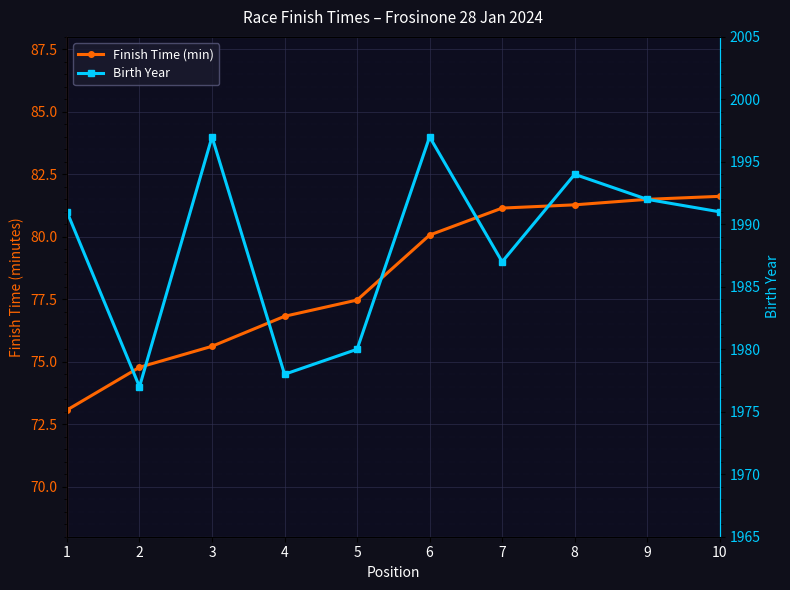

Reading left to right, list all the values displayed in this chart.

Finish Time (min): 1=73.1	2=74.8	3=75.6	4=76.8	5=77.5	6=80.1	7=81.2	8=81.3	9=81.5	10=81.6
Birth Year: 1=1991.0	2=1977.0	3=1997.0	4=1978.0	5=1980.0	6=1997.0	7=1987.0	8=1994.0	9=1992.0	10=1991.0